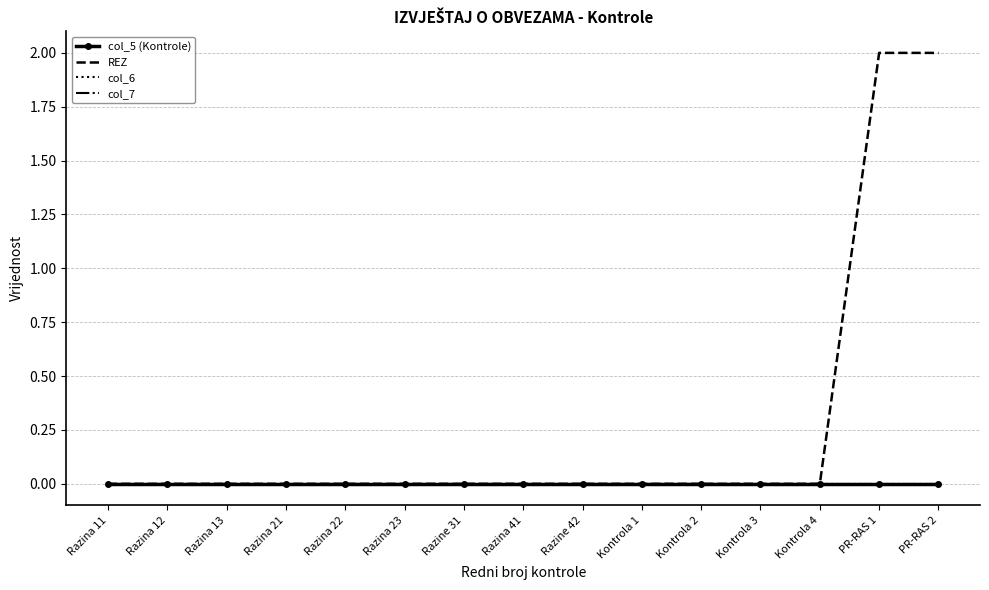

True or false: col_6 has more than 1 points higher than both neighbors.

False